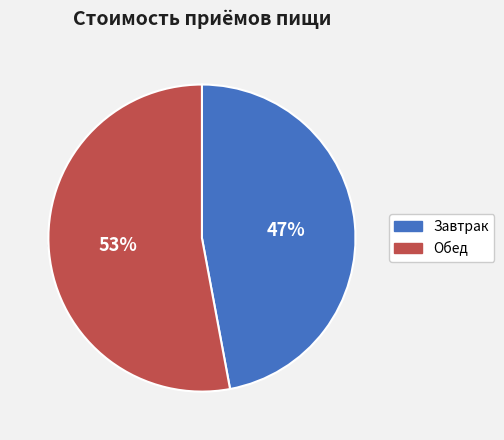

How much of the chart is everything except Завтрак?

52.9%